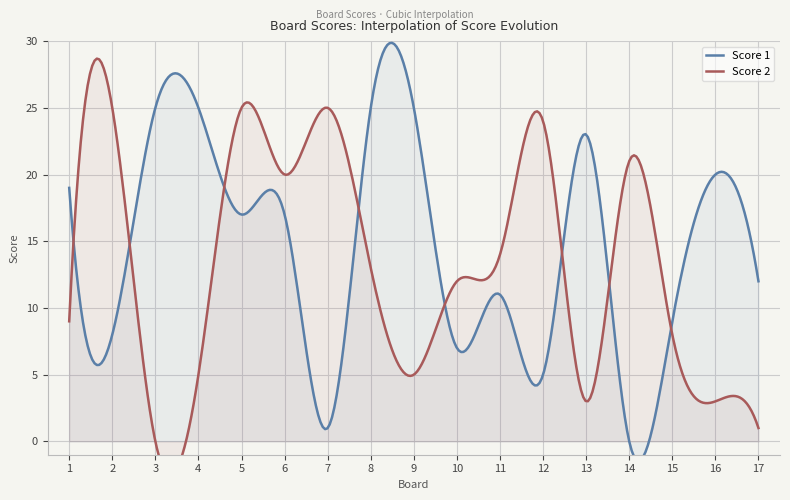

How many values in the Score 2 series exceed 12?

8